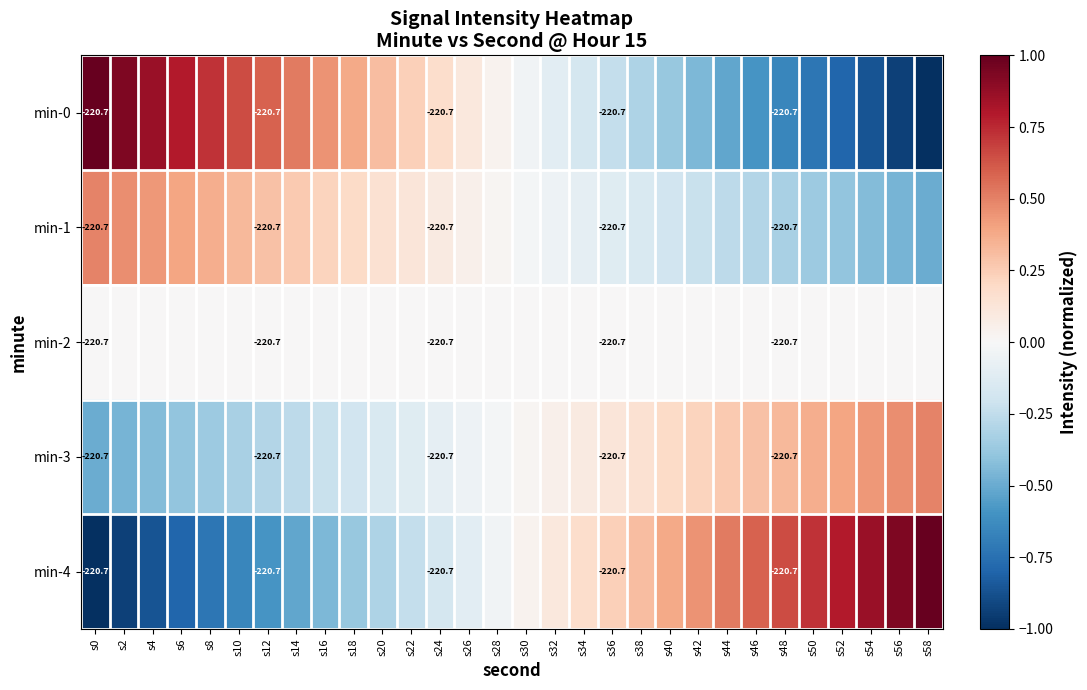

How many data points does each series have?

30